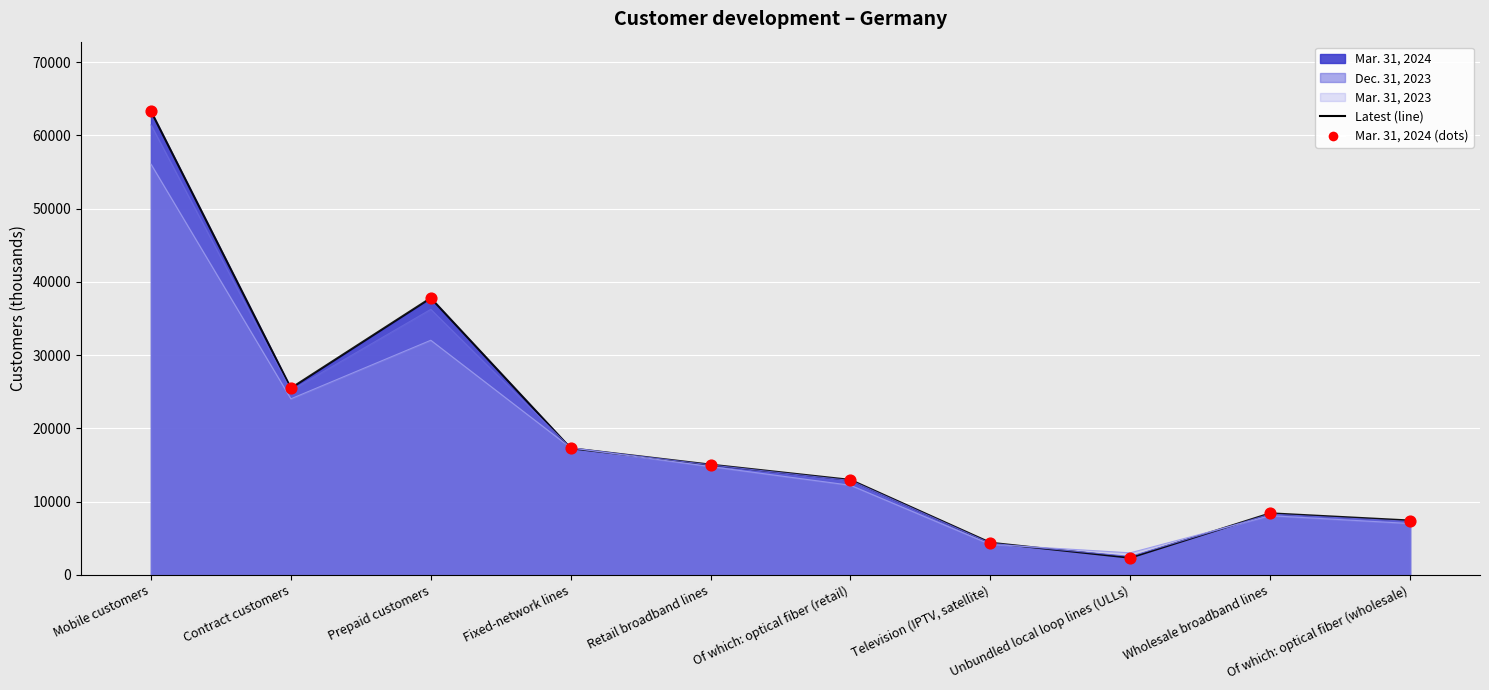

What is the ratio of the value at Mobile customers to the value at Of which: optical fiber (retail)?

4.9